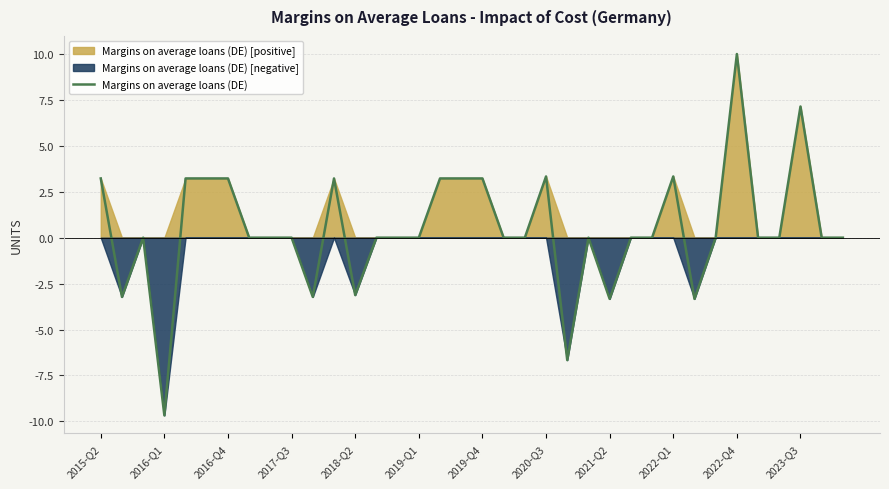

At which label does Margins on average loans (DE) reach its minimum?

2016-Q1